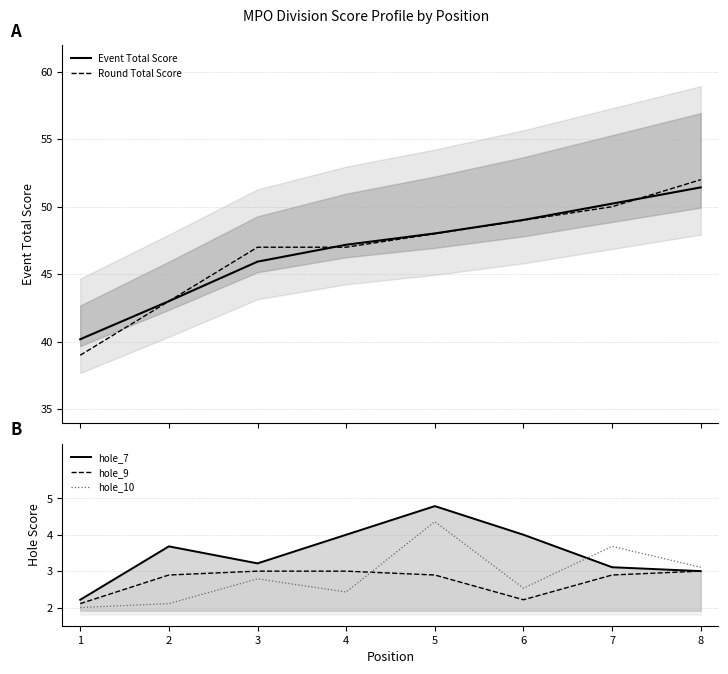

What is the greatest value displayed?

52.0